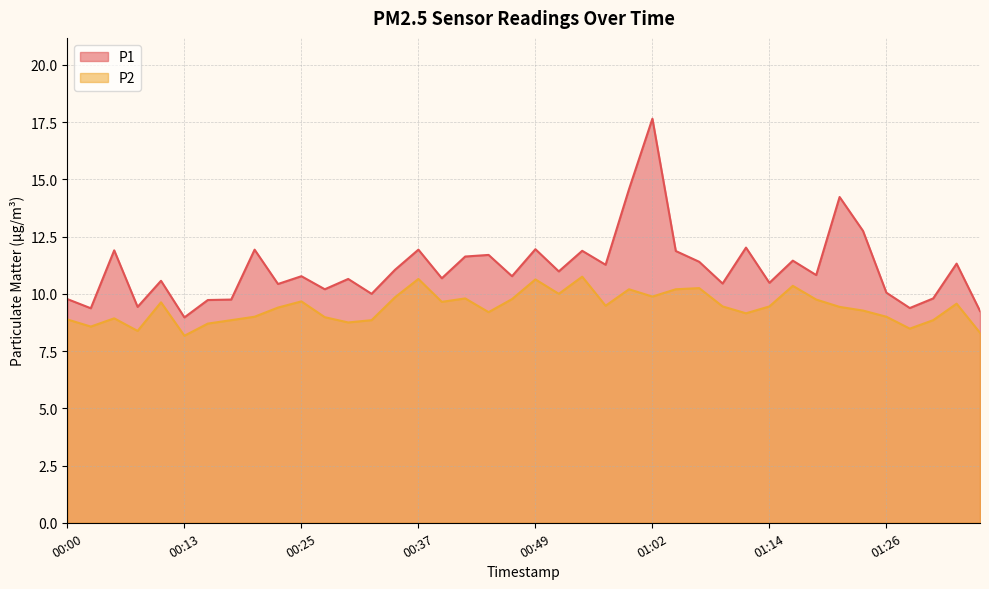

How many data points in P2 are above 9?

25